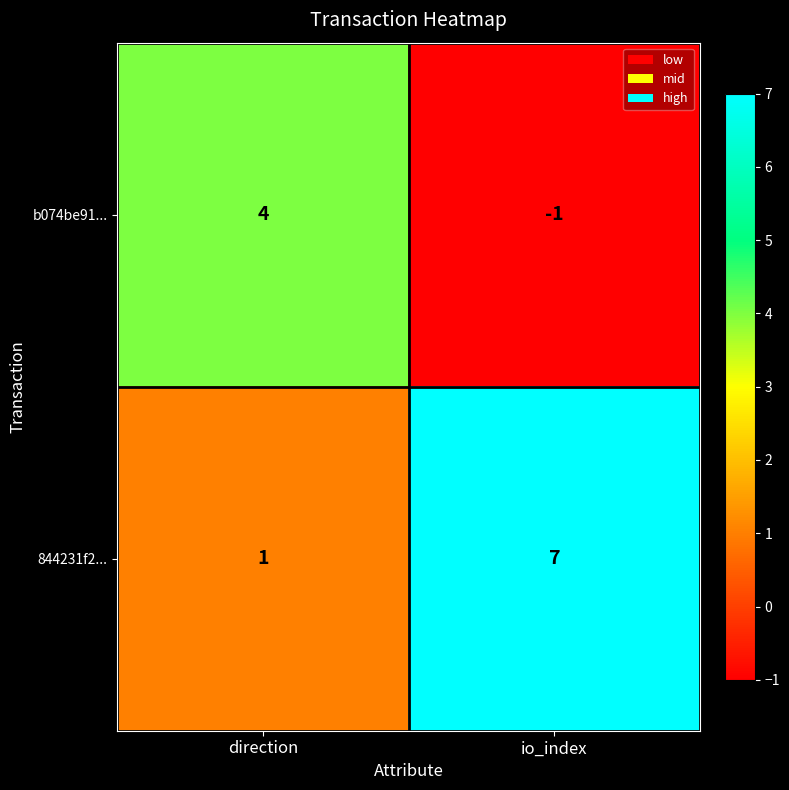

Between direction and io_index, which series saw the biggest shift?

844231f2...